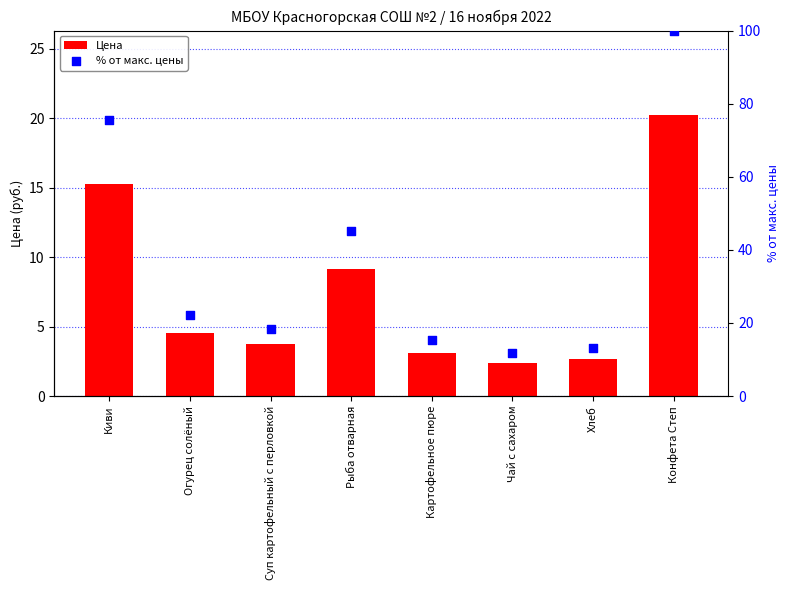

Which series contains the lowest Y value?

Цена